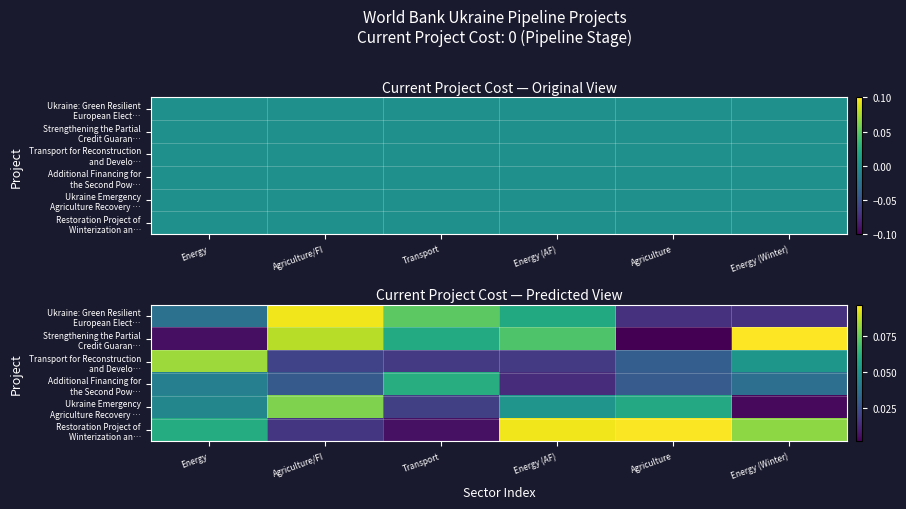

At how many categories does at least one series exceed 0?

6